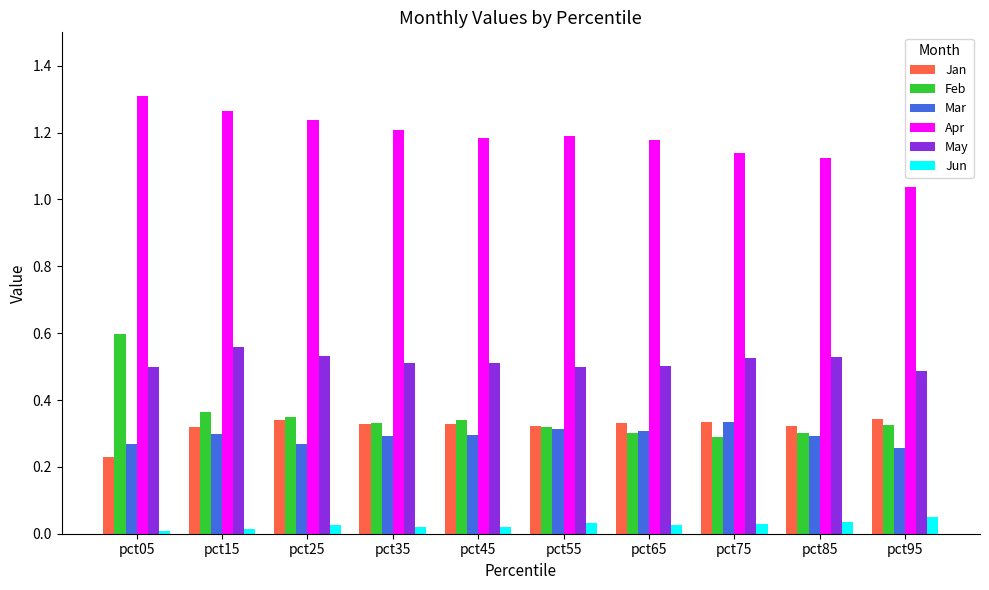

Which label corresponds to the largest value in the chart?

pct05